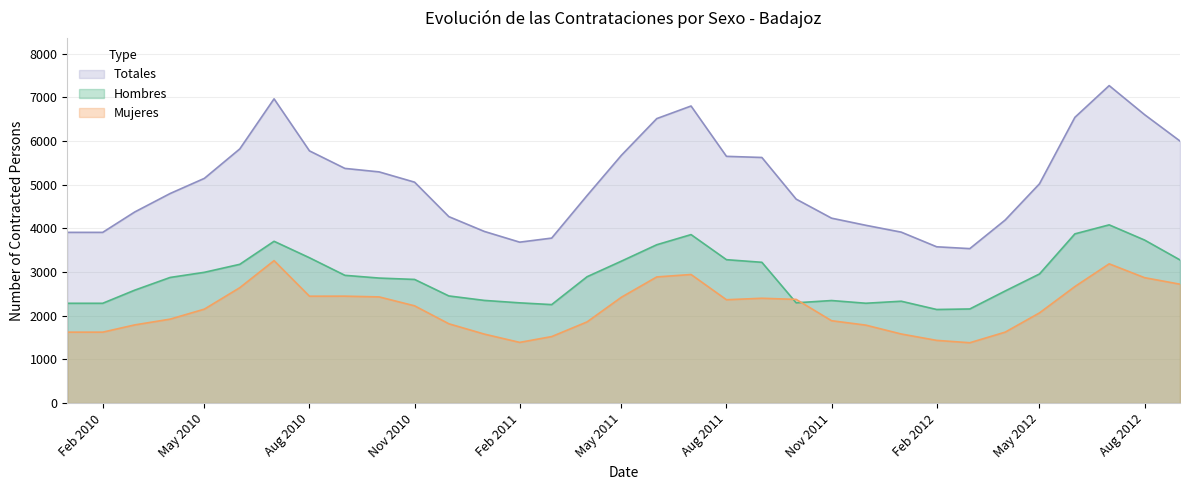

What is the lowest value of the Mujeres series?

1381